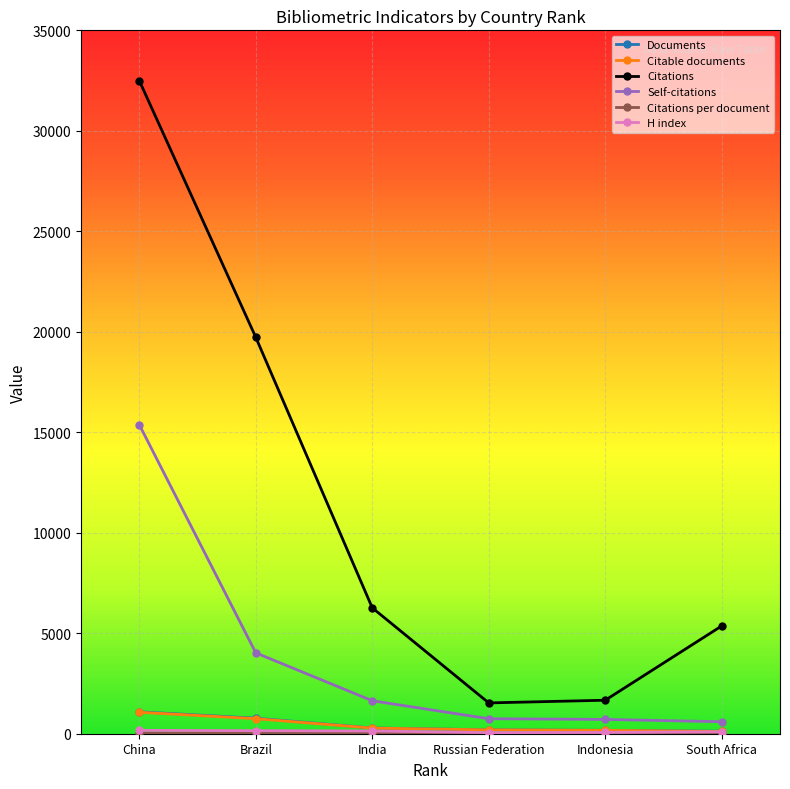

How many lines are shown in the chart?

6